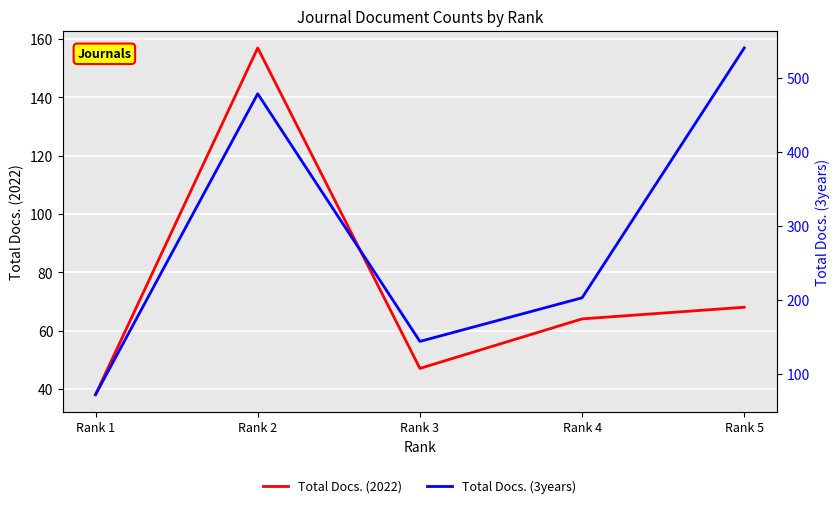

Rank the categories by Total Docs. (2022) value from highest to lowest.

Rank 2, Rank 5, Rank 4, Rank 3, Rank 1